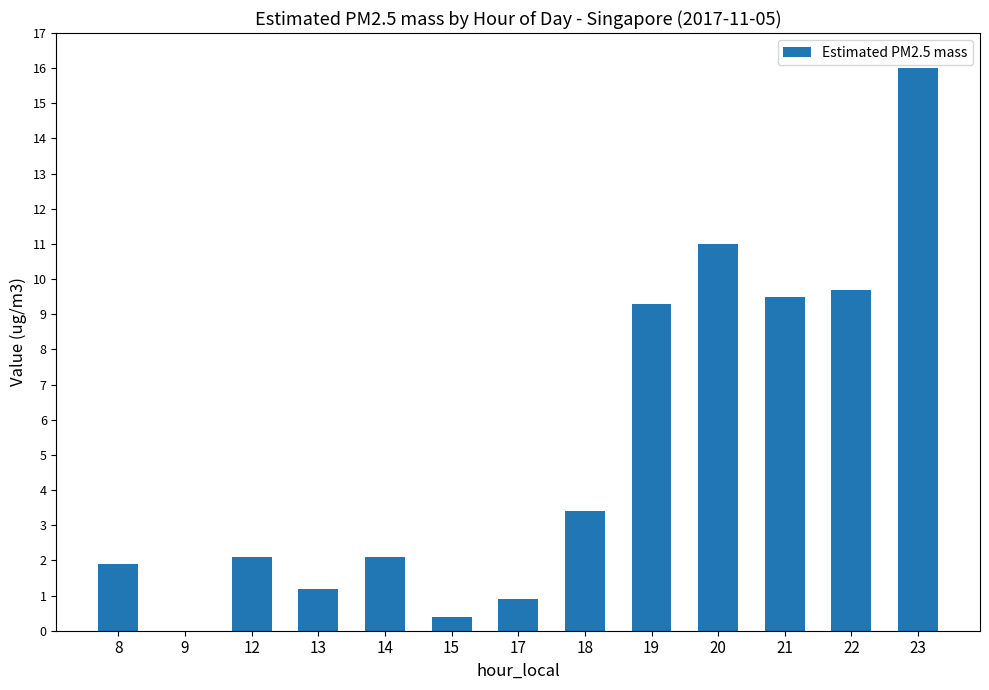

What value does the data have at 15?

0.4